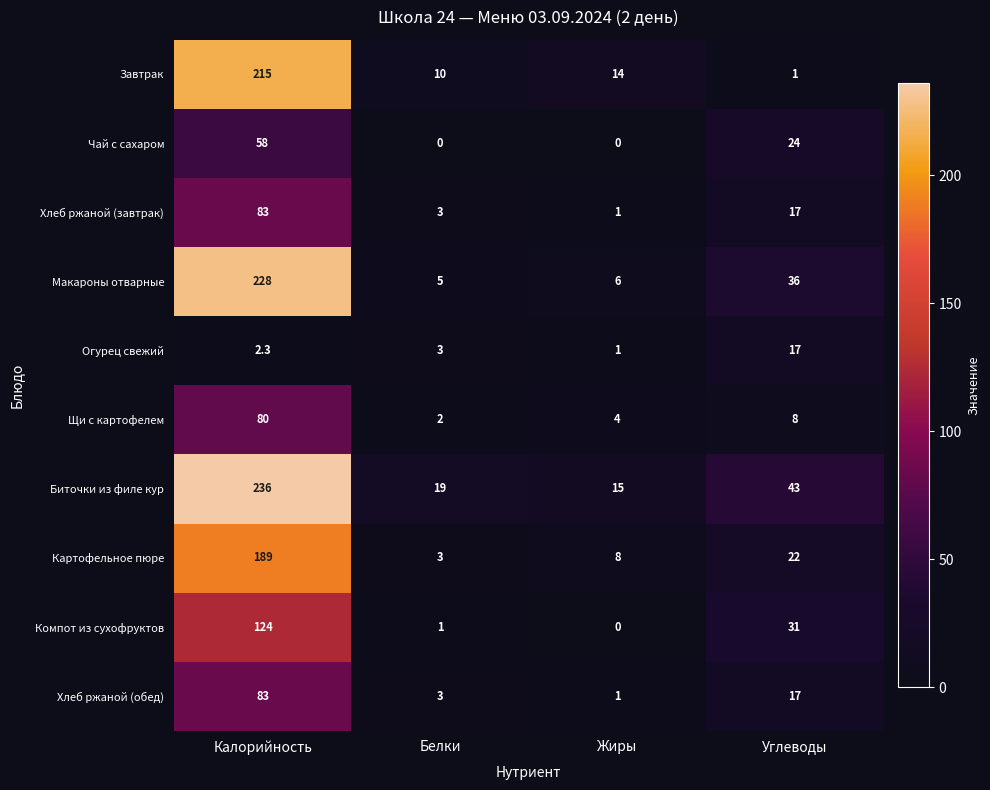

Read the Картофельное пюре value at Белки.

3.0